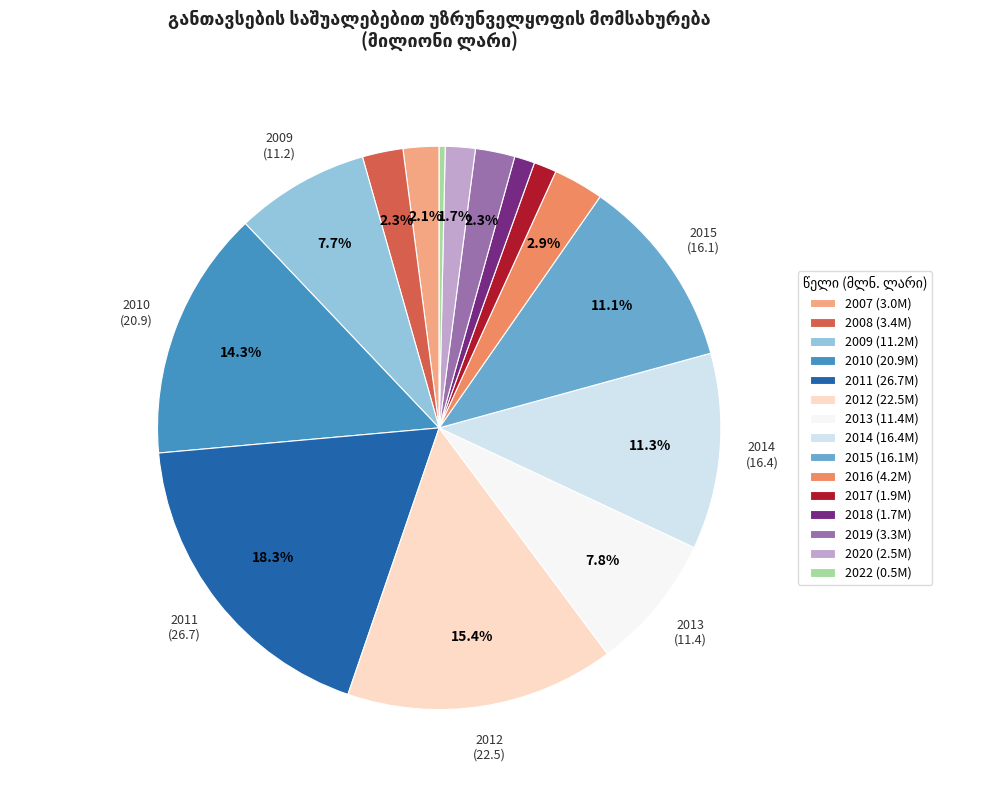

What percentage is NOT represented by 2012 (22.5M)?

84.6%